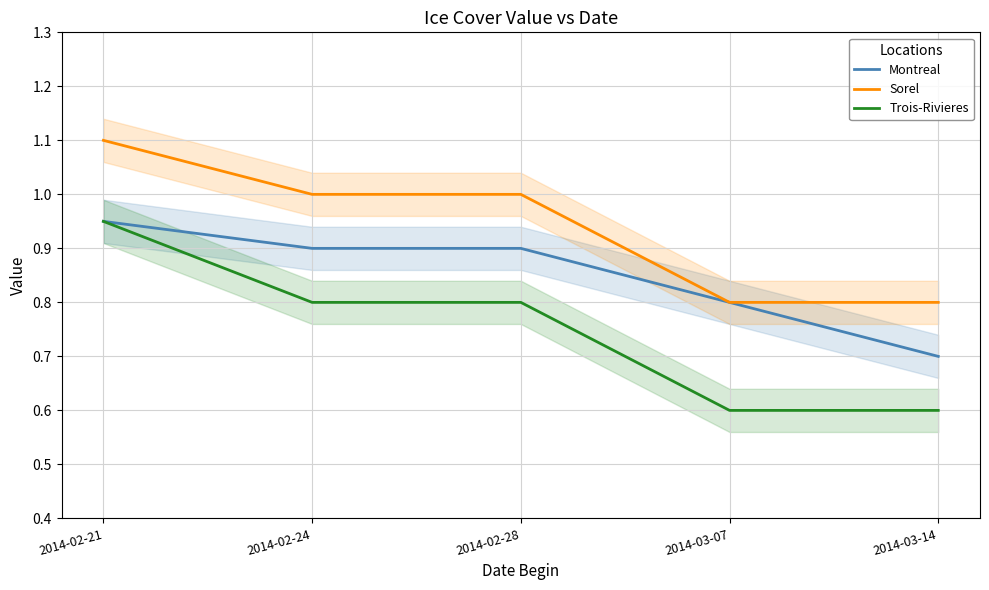

Reading right to left, list all the values displayed in this chart.

Montreal: 0.7	0.8	0.9	0.9	0.9
Sorel: 0.8	0.8	1.0	1.0	1.1
Trois-Rivieres: 0.6	0.6	0.8	0.8	0.9